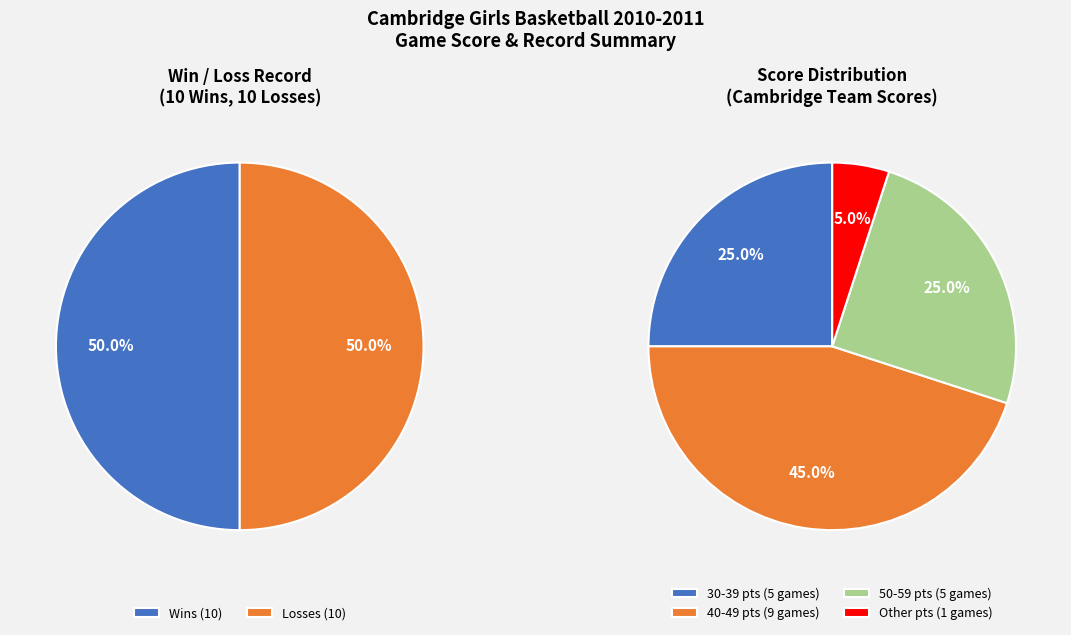

The 9 slice represents 1% of the pie. True or false?

False